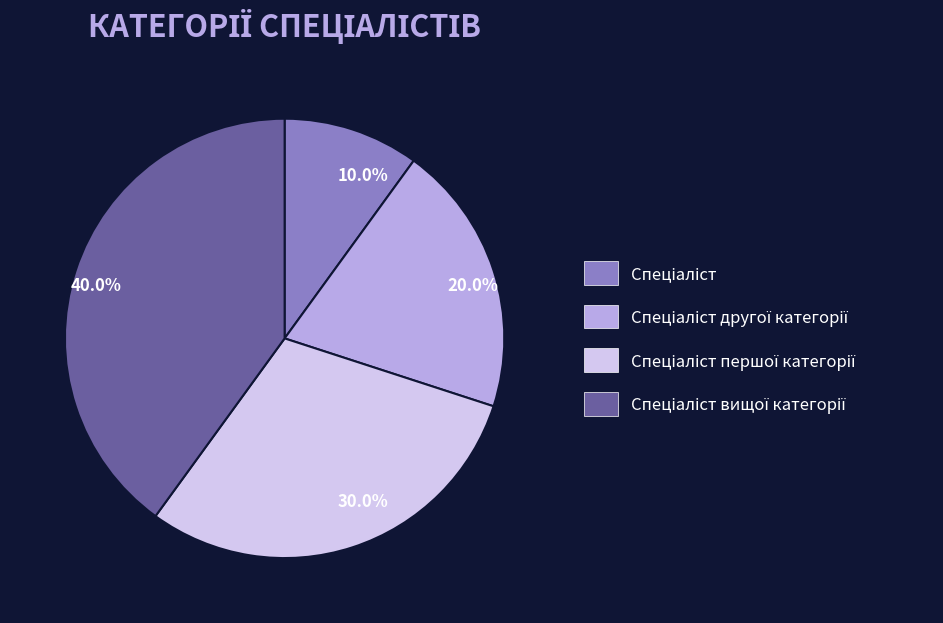

Does any single category account for the majority?

No